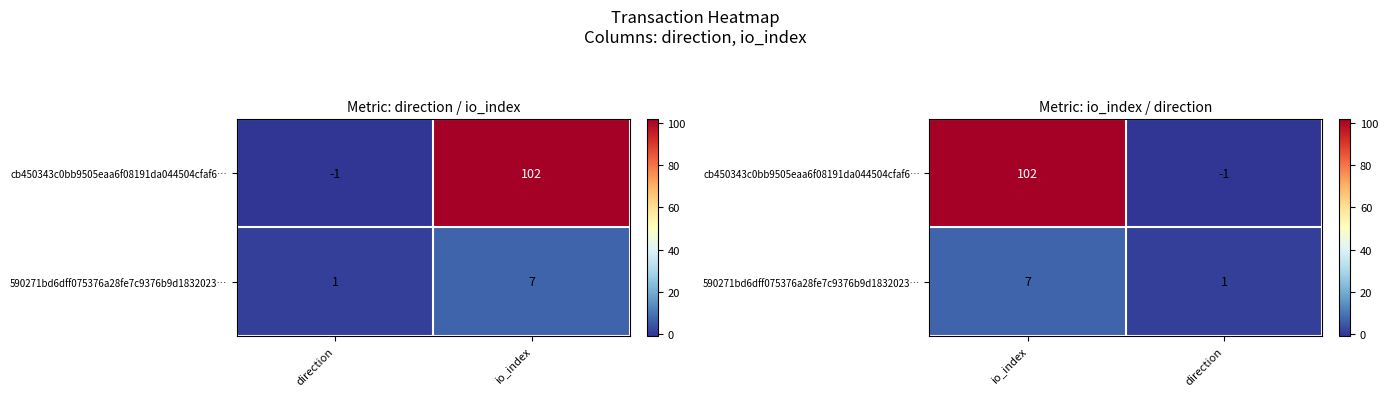

List the series in order of their overall mean, highest first.

cb450343c0bb9505eaa6f08191da044504cfaf6…, 590271bd6dff075376a28fe7c9376b9d1832023…